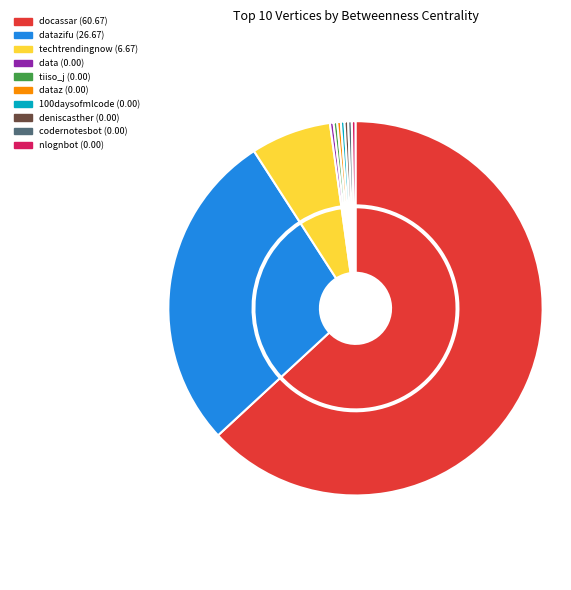

How many slices are in this pie chart?

10